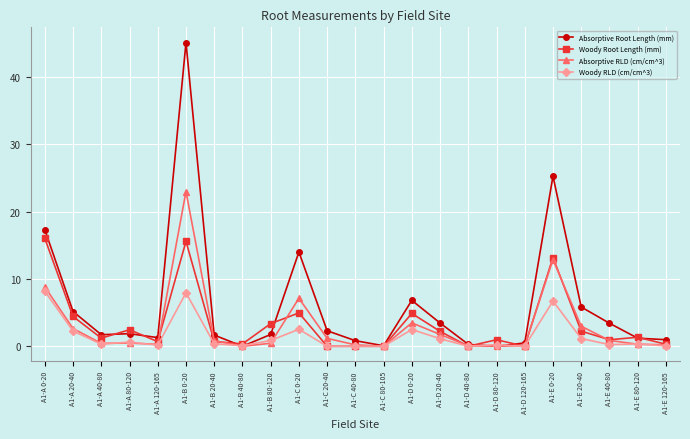

What is the approximate value of Absorptive Root Length (mm) at A1-A 40-80?

1.7